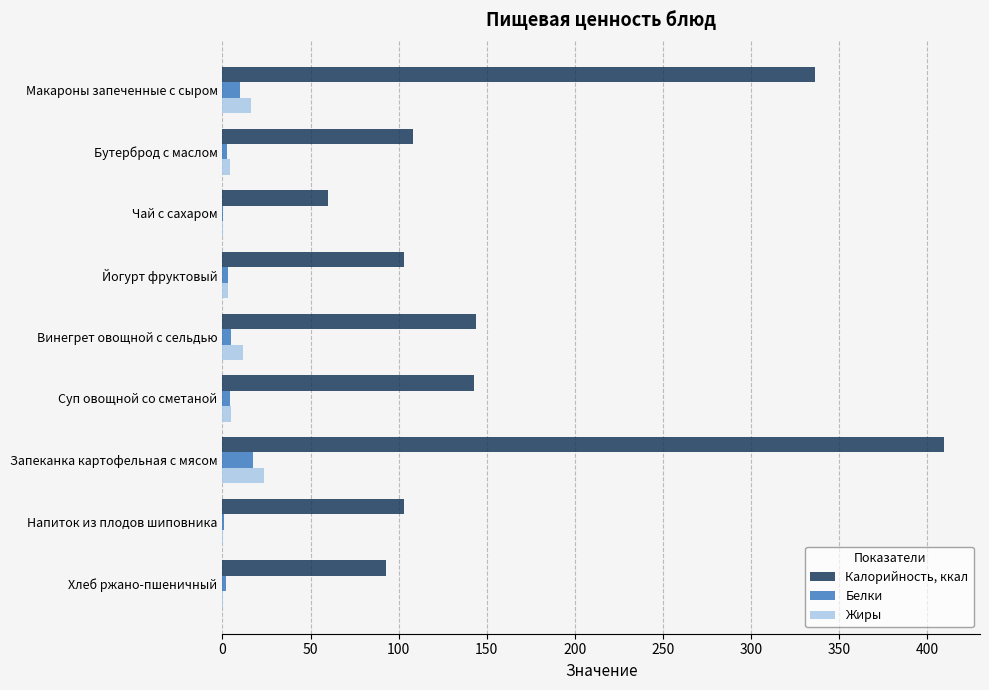

Which series has the largest total across all categories?

Калорийность, ккал